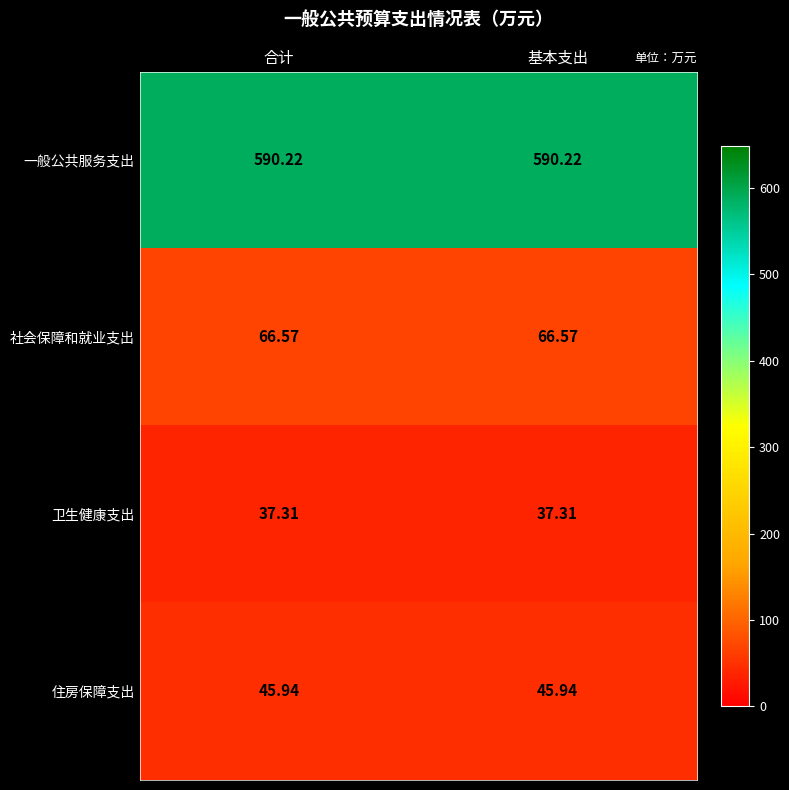

Which series has the largest total across all categories?

一般公共服务支出